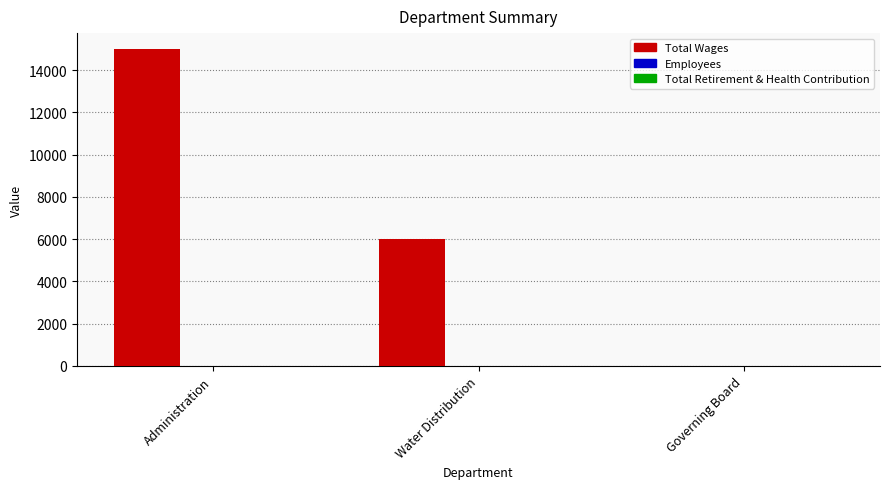

Which series changed the most between Water Distribution and Governing Board?

Total Wages